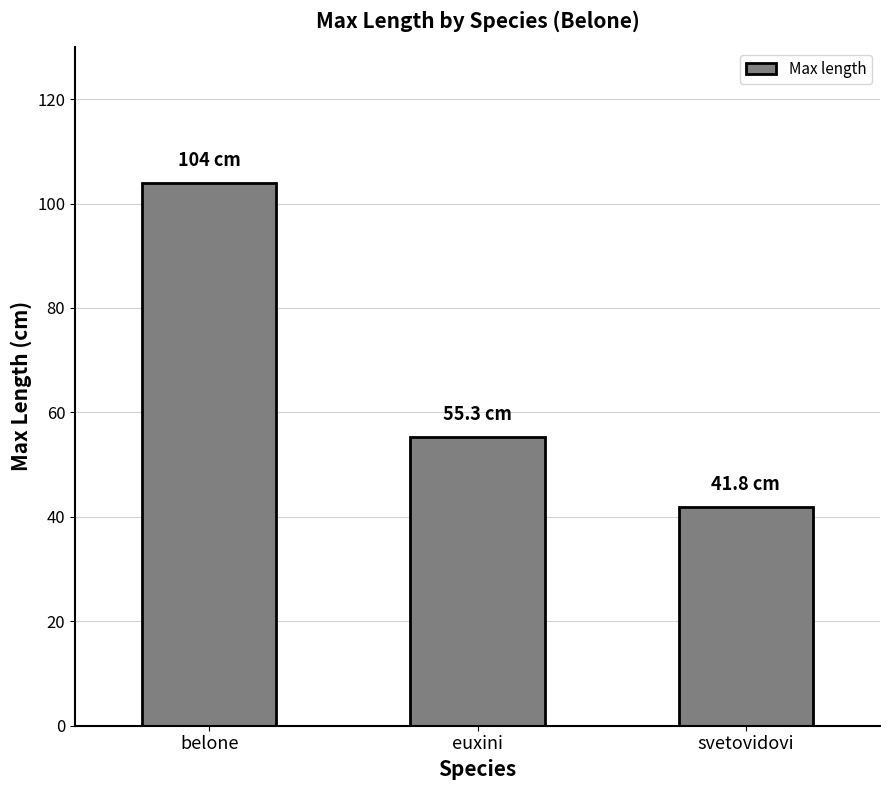

How many data points are less than 55?

1